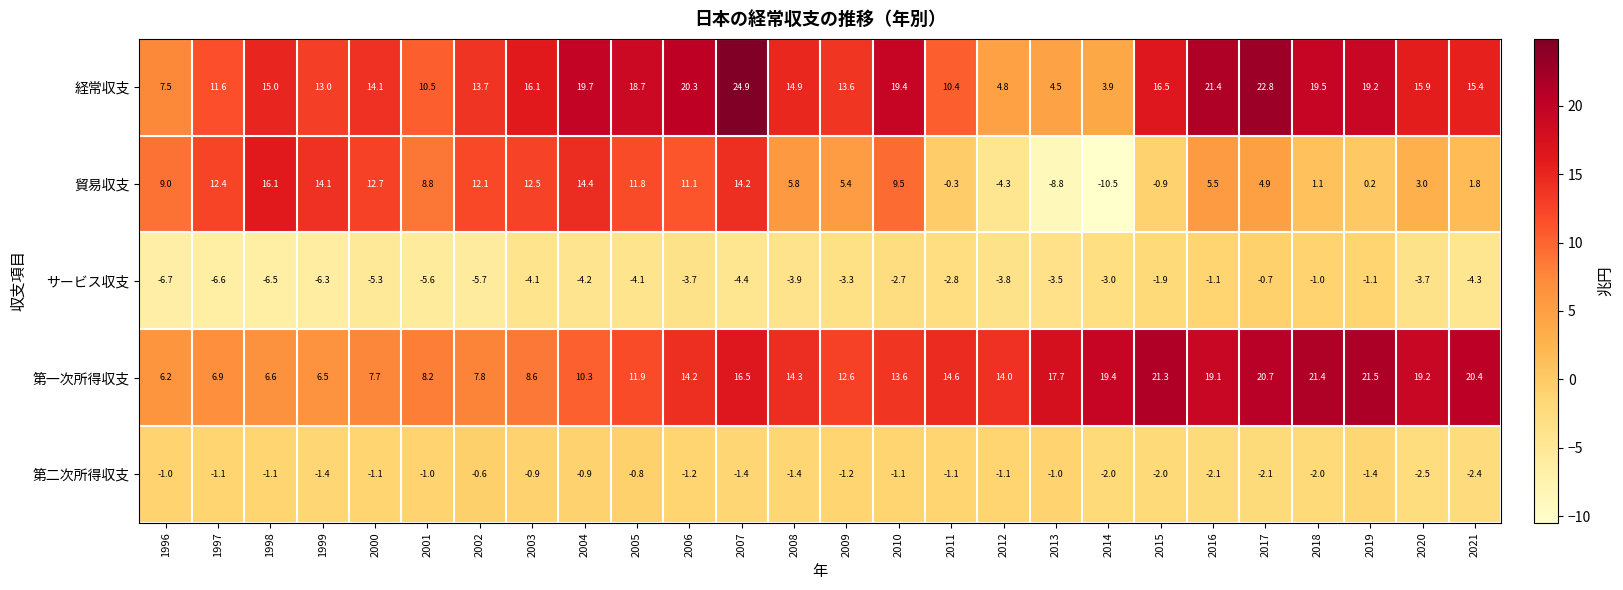

List the series in order of their peak value, highest first.

経常収支, 第一次所得収支, 貿易収支, 第二次所得収支, サービス収支